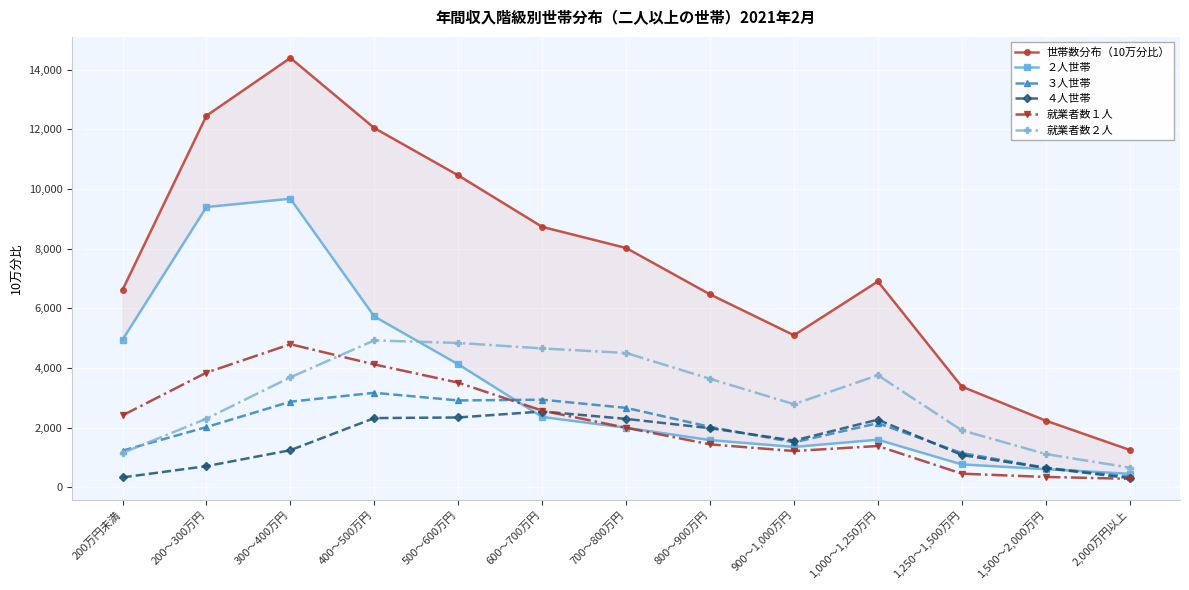

Which category has the lowest value in the ２人世帯 series?

2,000万円以上